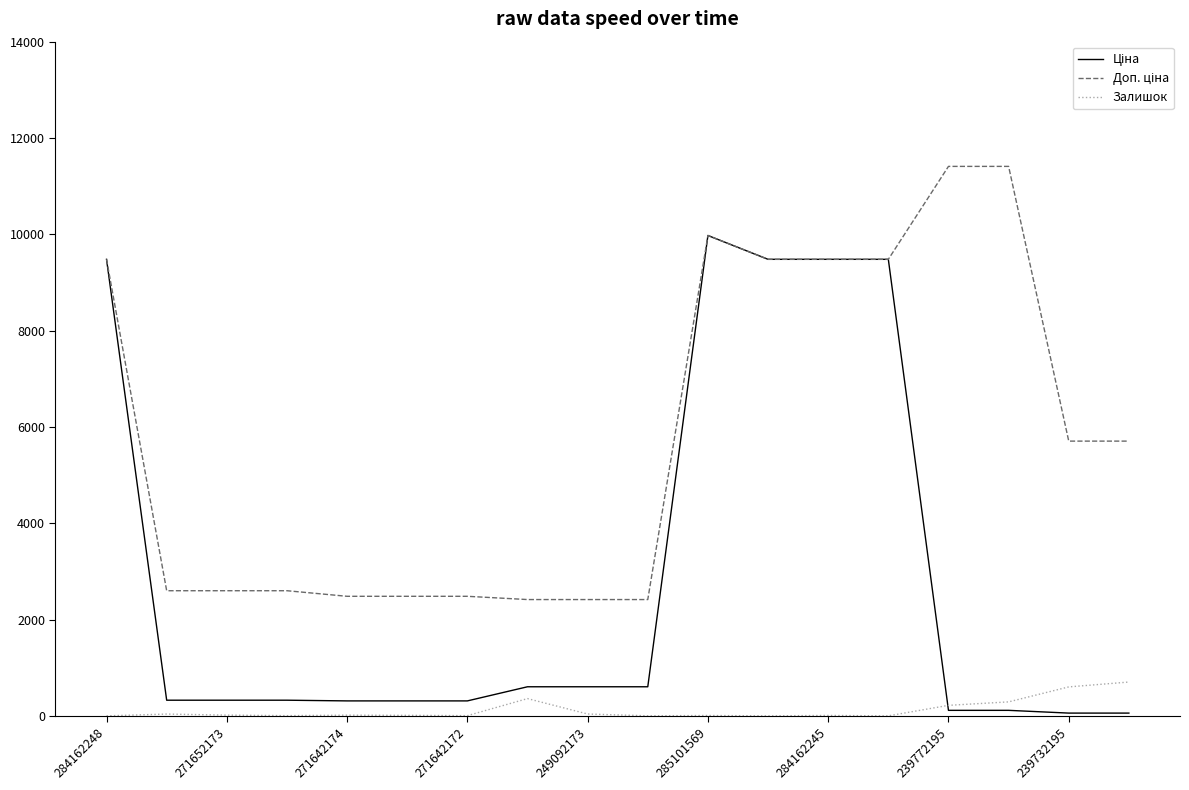

What is the maximum value shown in the chart?

11410.0